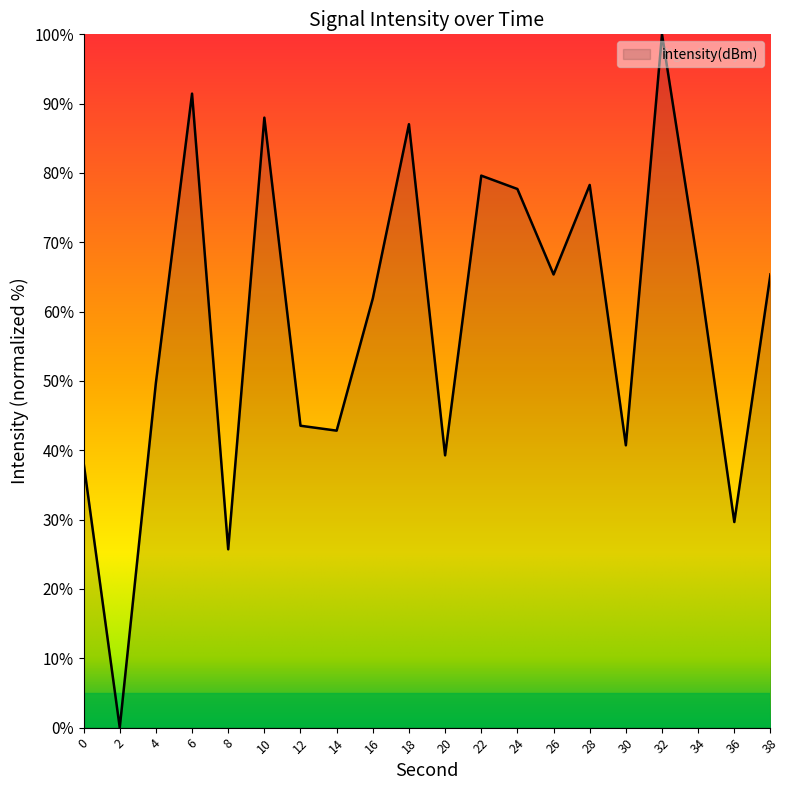

What is the maximum value shown in the chart?

100.0